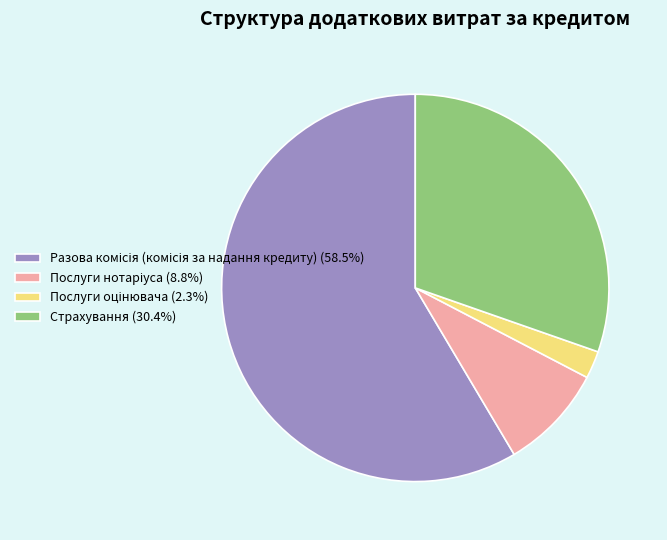

Is there a majority slice in this chart?

Yes